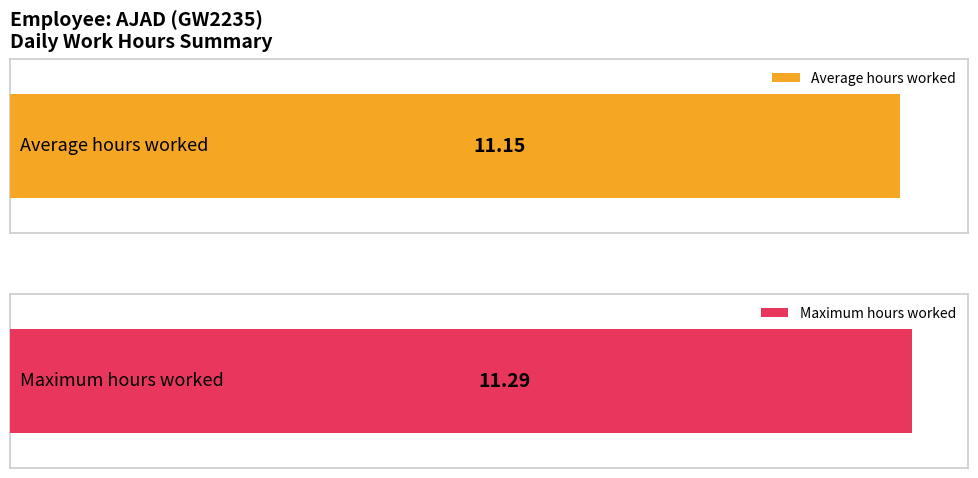

The value at 31 Mon is 15.8. True or false?

False